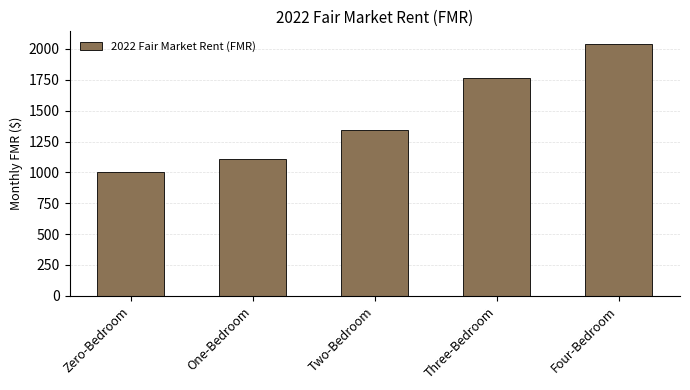

Rank the categories by value from lowest to highest.

Zero-Bedroom, One-Bedroom, Two-Bedroom, Three-Bedroom, Four-Bedroom